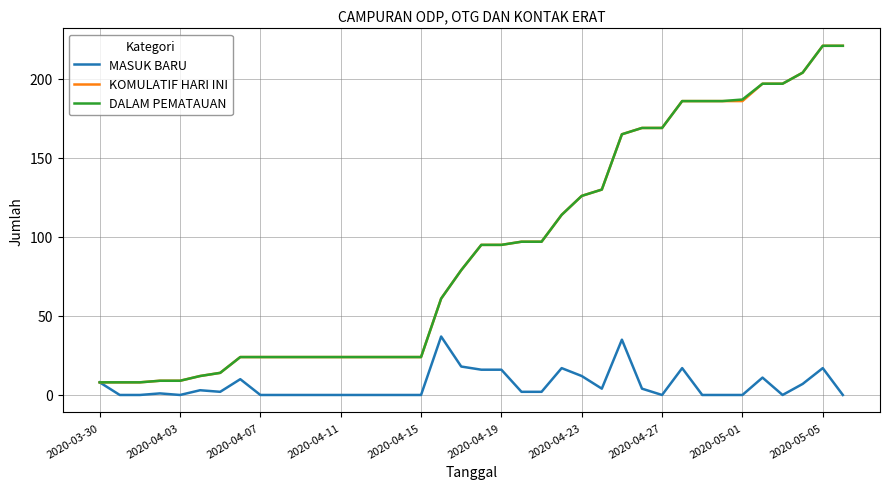

What is the sum of all KOMULATIF HARI INI values?

3489